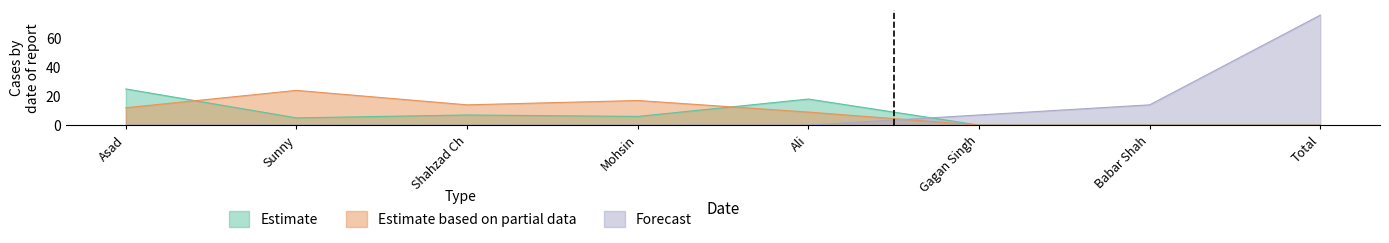

Reading right to left, list all the values displayed in this chart.

Estimate: Total=0	Babar Shah=0	Gagan Singh=0	Ali=18	Mohsin=6	Shahzad Ch=7	Sunny=5	Asad=25
Estimate based on partial data: Total=0	Babar Shah=0	Gagan Singh=0	Ali=9	Mohsin=17	Shahzad Ch=14	Sunny=24	Asad=12
Forecast: Total=76	Babar Shah=14	Gagan Singh=7	Ali=0	Mohsin=0	Shahzad Ch=0	Sunny=0	Asad=0